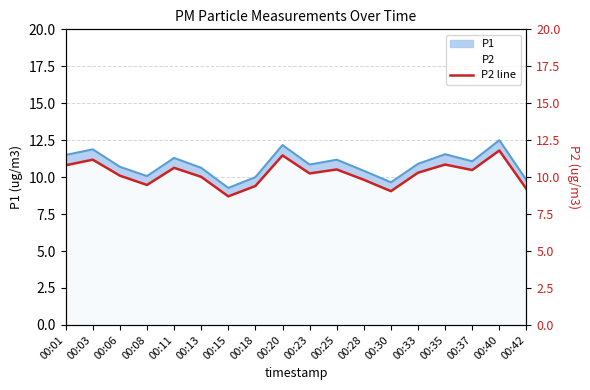

Reading left to right, transcribe all the data shown in this chart.

00:01=10.8	00:03=11.2	00:06=10.1	00:08=9.5	00:11=10.6	00:13=10.0	00:15=8.7	00:18=9.4	00:20=11.5	00:23=10.2	00:25=10.5	00:28=9.8	00:30=9.1	00:33=10.3	00:35=10.8	00:37=10.5	00:40=11.8	00:42=9.2